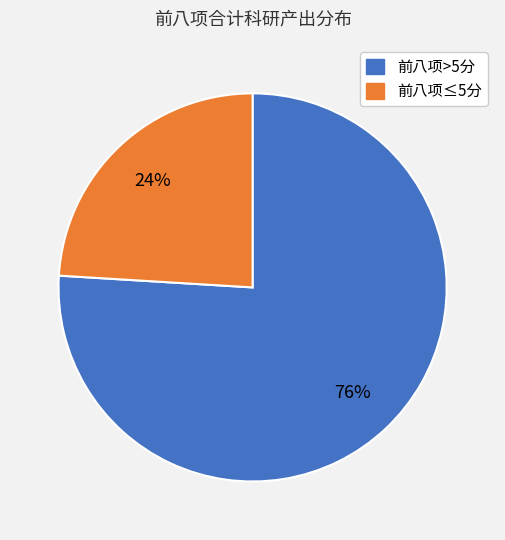

How many slices are in this pie chart?

2